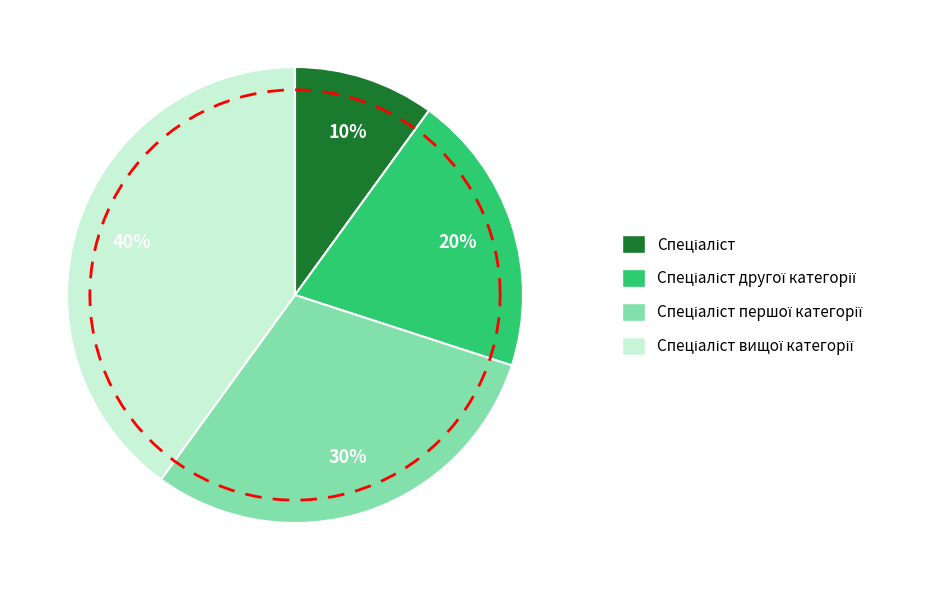

True or false: Спеціаліст accounts for 17% of the total.

False